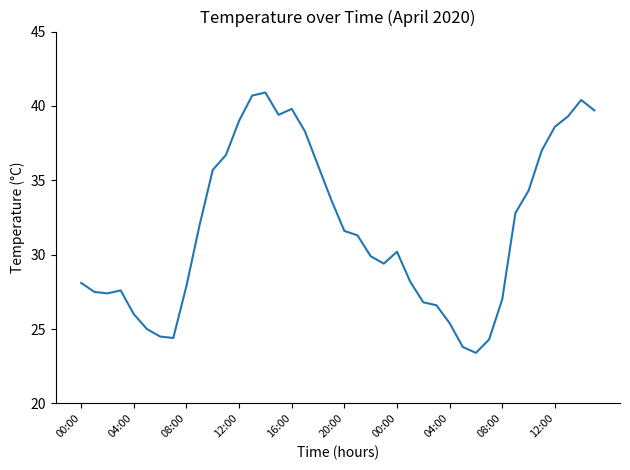

What is the minimum value shown in the chart?

23.4